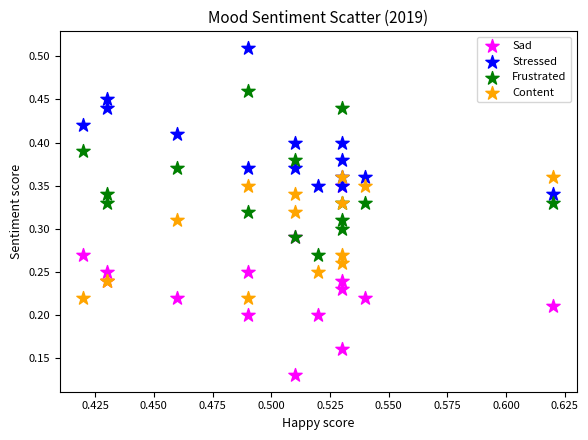

Which series contains the lowest Y value?

Sad